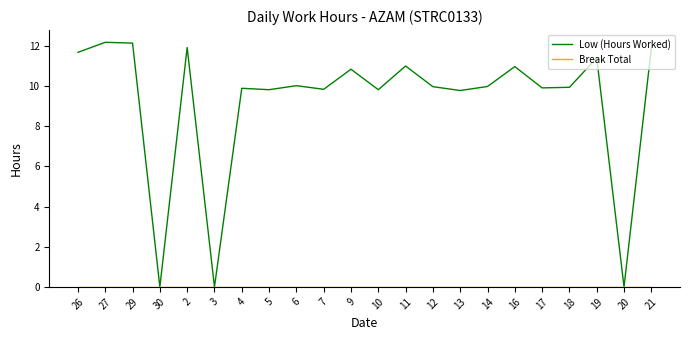

What is the spread (max minus min) of values at 18?

9.9